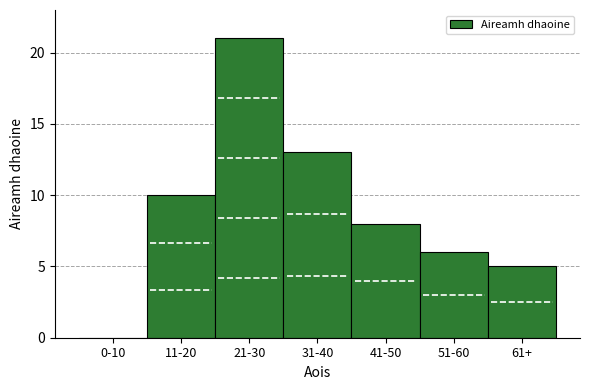

Reading left to right, list all the values displayed in this chart.

0-10=0	11-20=10	21-30=21	31-40=13	41-50=8	51-60=6	61+=5